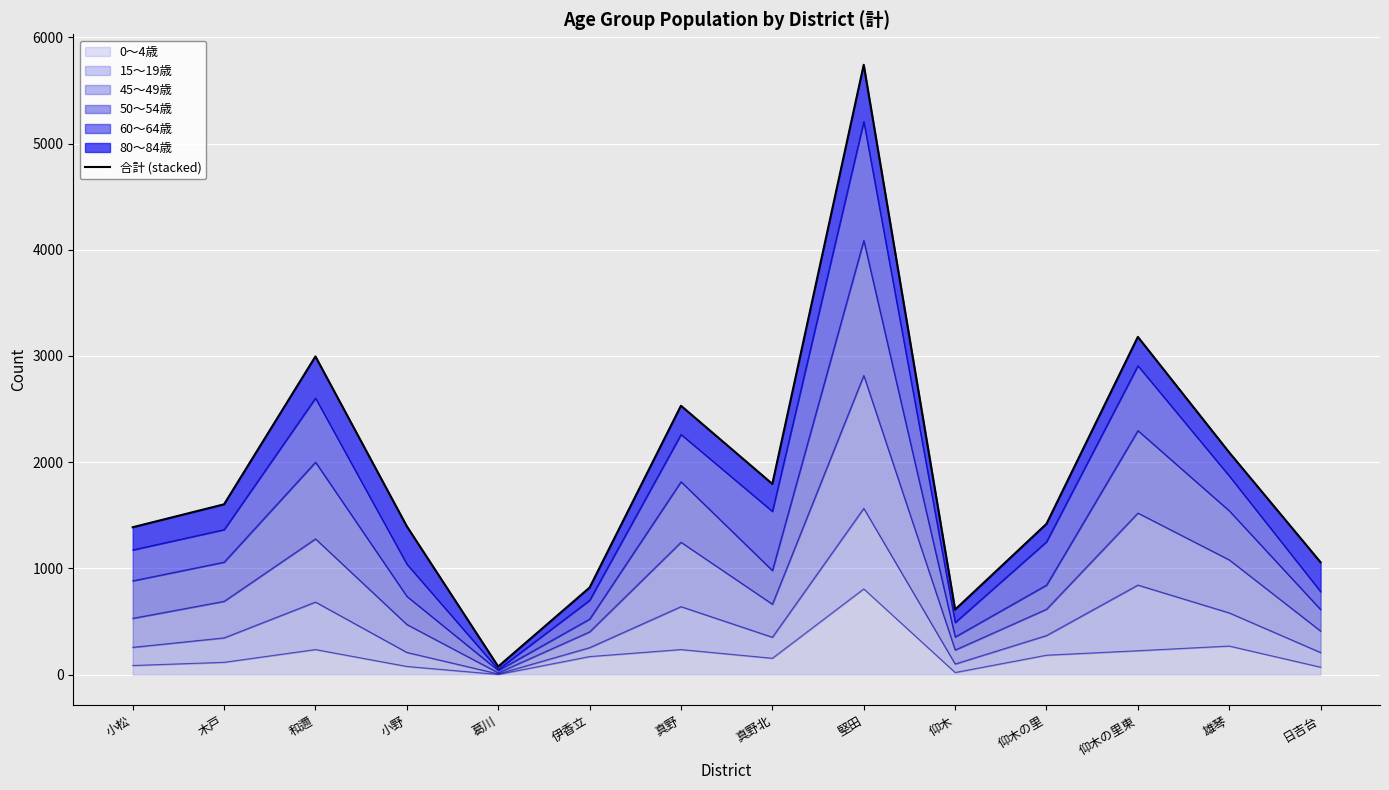

List the labels in order of value, largest first.

堅田, 仰木の里東, 和邇, 真野, 雄琴, 真野北, 木戸, 仰木の里, 小野, 小松, 日吉台, 伊香立, 仰木, 葛川